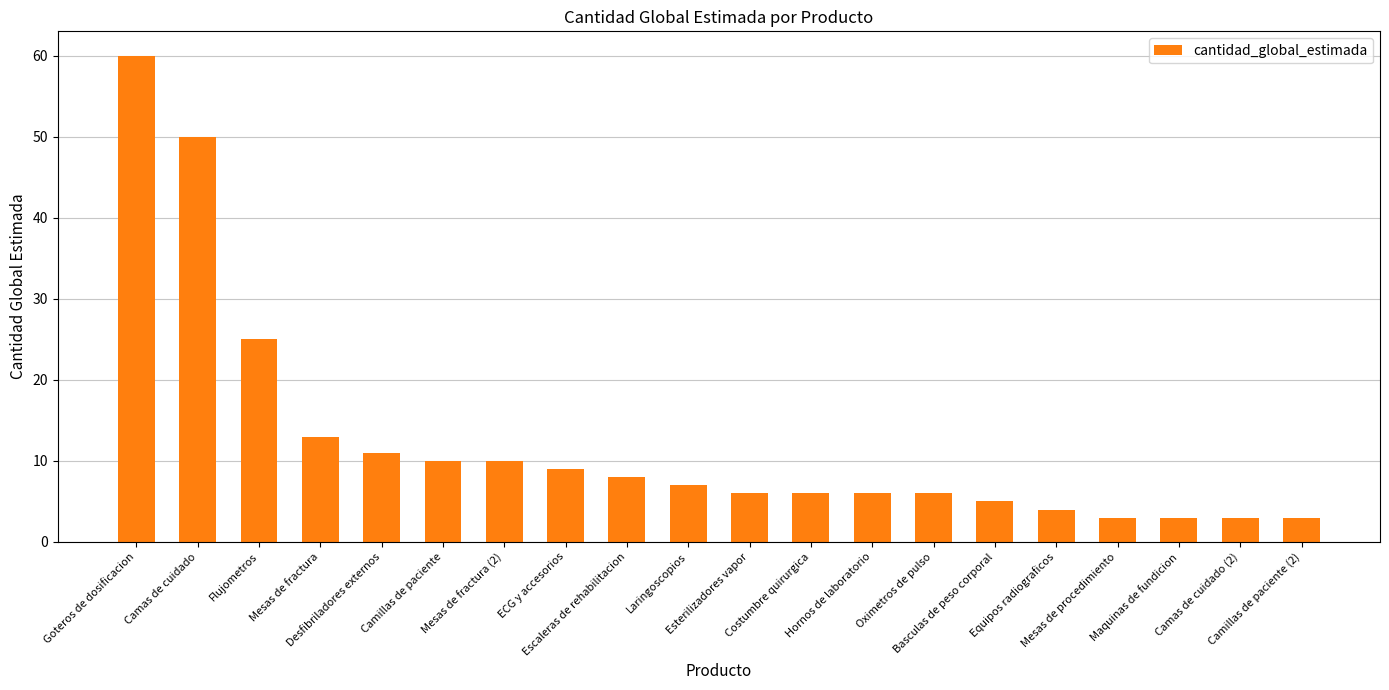

True or false: the data shows 17 at Mesas de fractura (2).

False